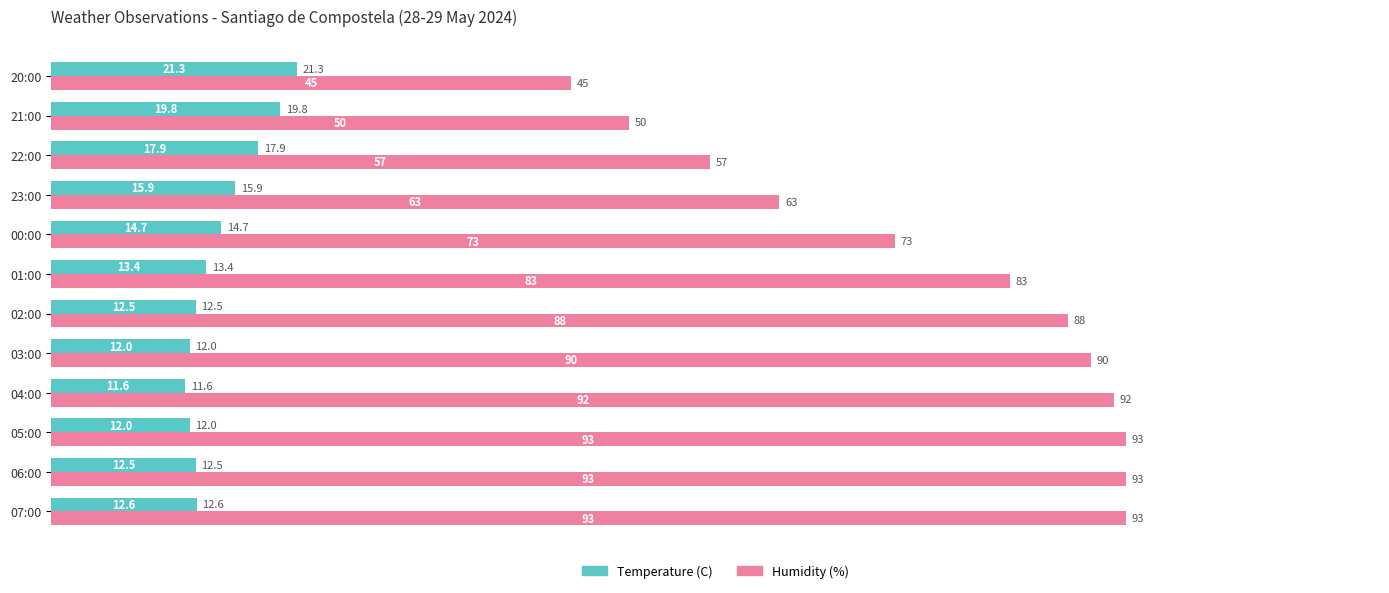

Where is Temperature (C) nearest to the value 16?

23:00